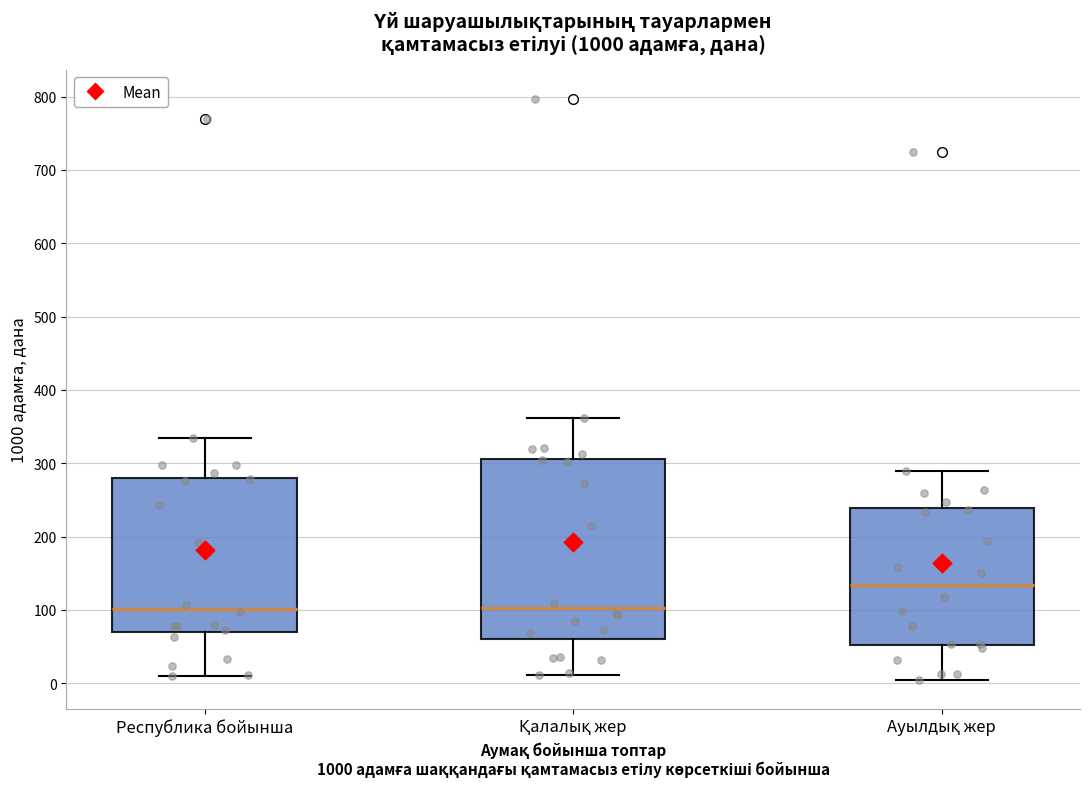

Reading left to right, read every box against the y-axis: the position of its median line, the range the box covers, and the ends of its whiskers. The values are not printed on the chart, so give them approximately, as read against the axis.

Республика бойынша: median 100, box 70 to 280, whiskers 10 to 330
Қалалық жер: median 100, box 60 to 310, whiskers 10 to 360
Ауылдық жер: median 130, box 50 to 240, whiskers 10 to 290